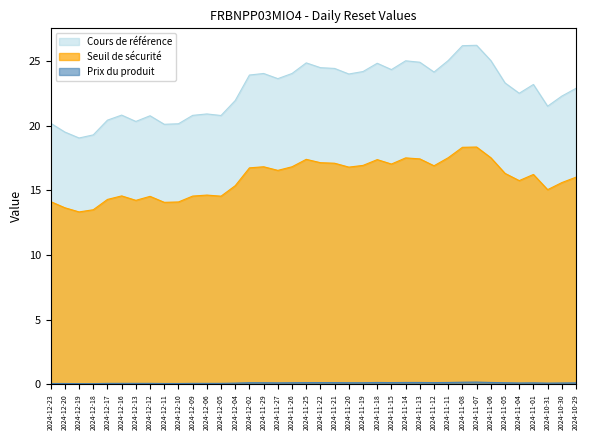

What position from the left is 2024-12-16?

6